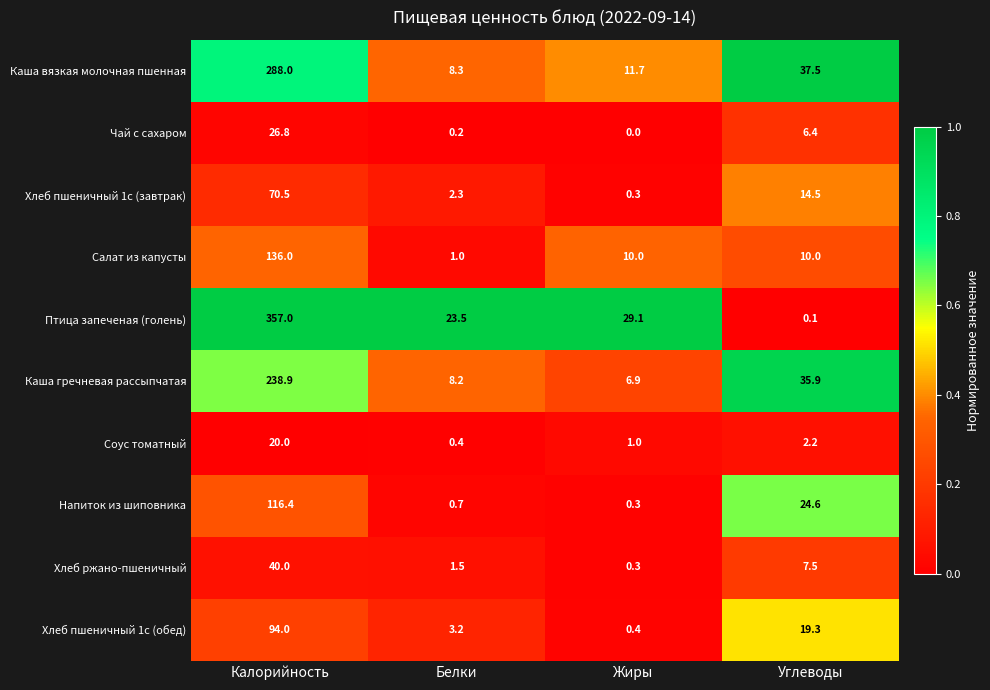

Which series has the largest total across all categories?

Птица запеченая (голень)